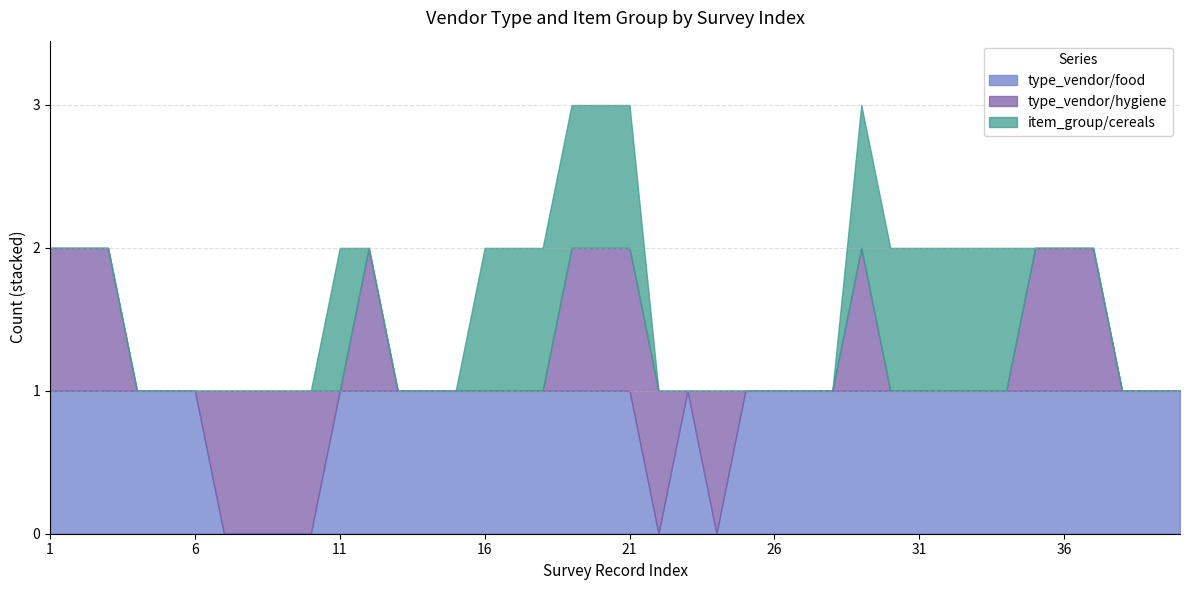

How many lines are shown in the chart?

3